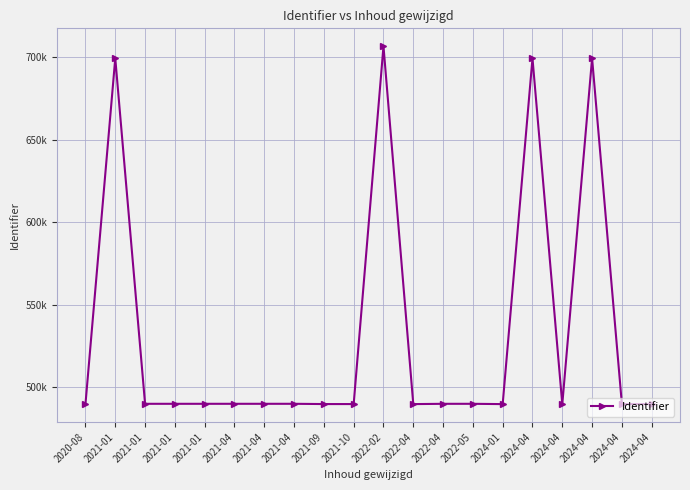

What is the difference between the values at 2021-01 and 2022-02?

7296